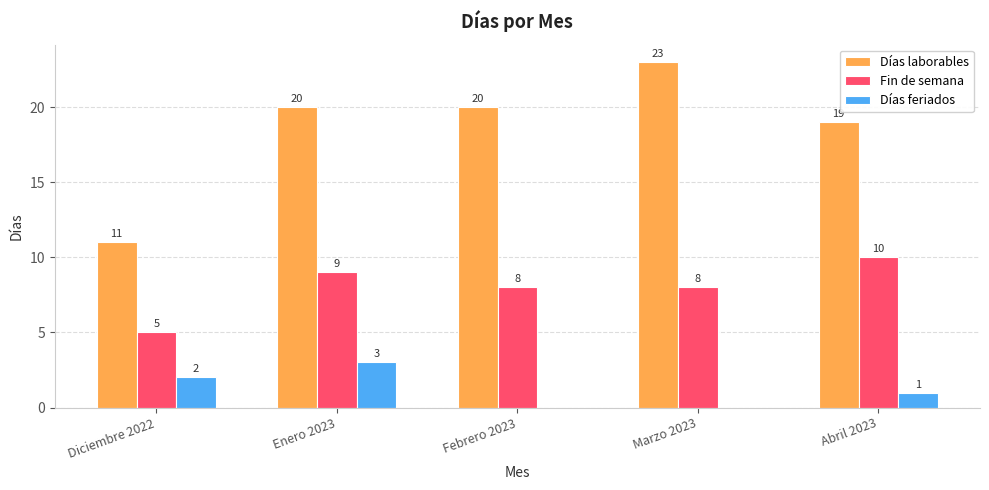

At which label is Días feriados closest to 1?

Abril 2023